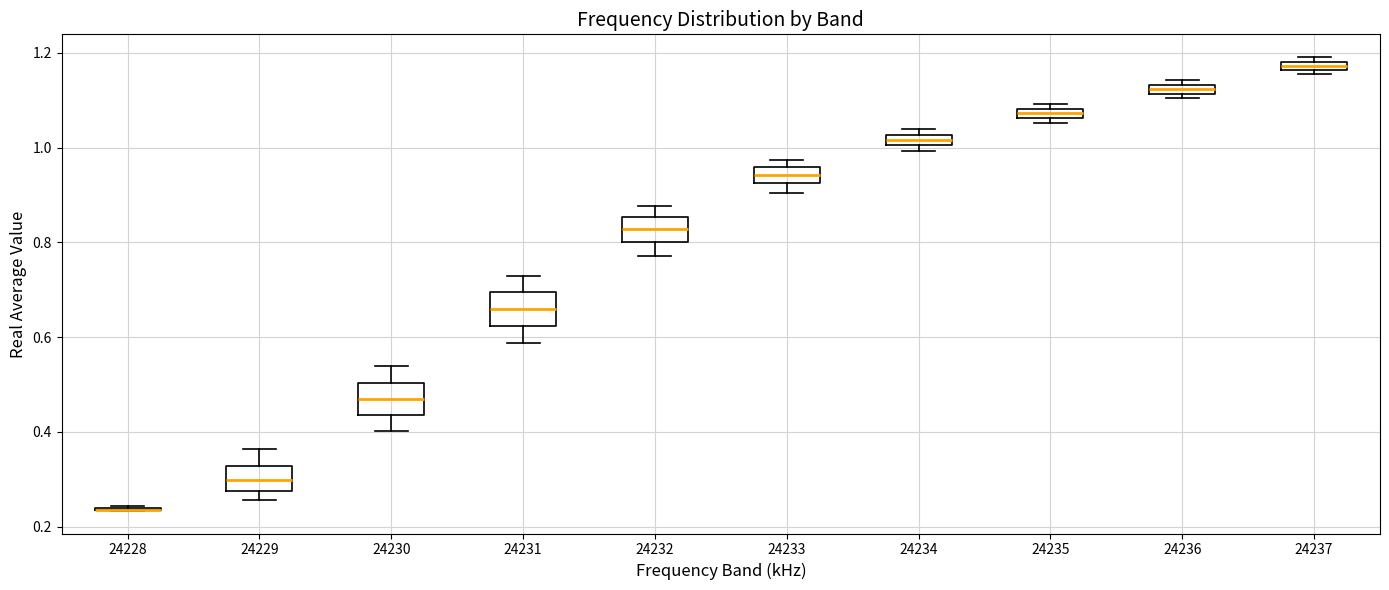

Where is the upper edge of the box at x = 24230 on the y-axis? The values are not printed on the chart, so give them approximately, as read against the axis.

0.50